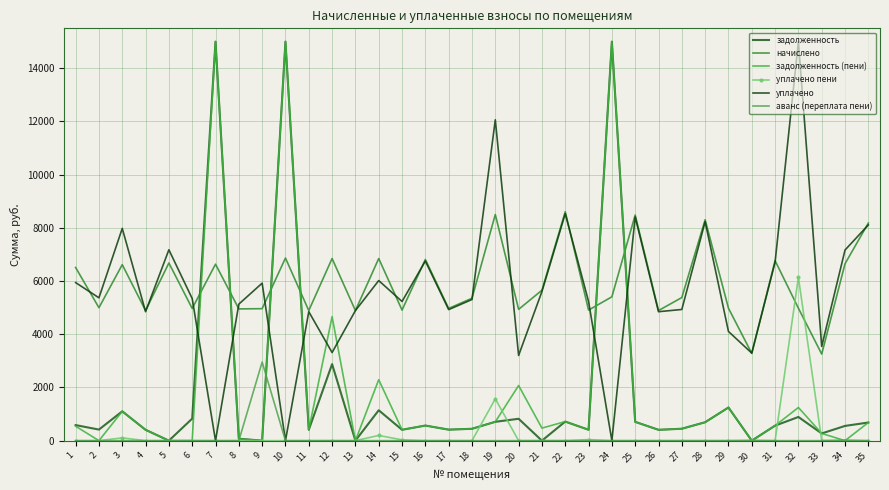

At which category is the sum across all series the highest?

10